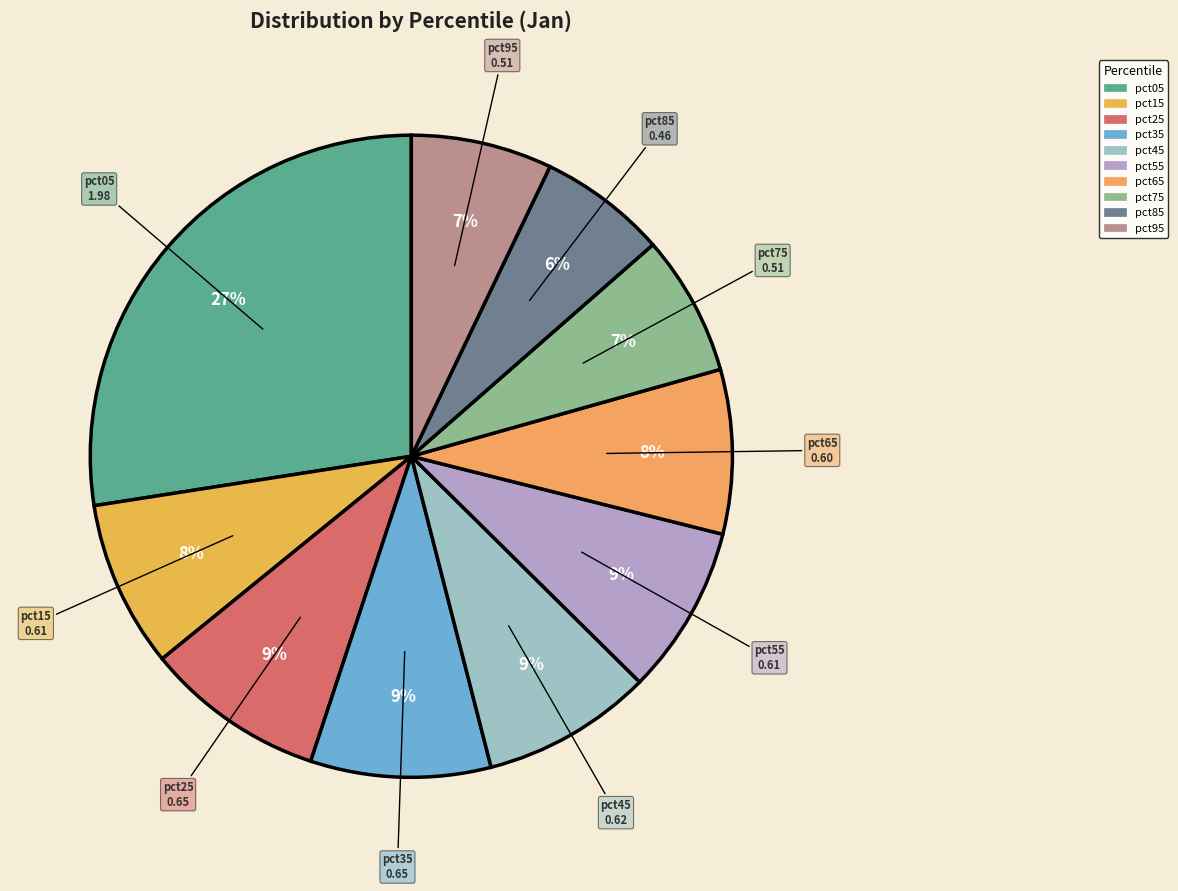

Do pct15 and pct65 together represent more than half of the pie?

No